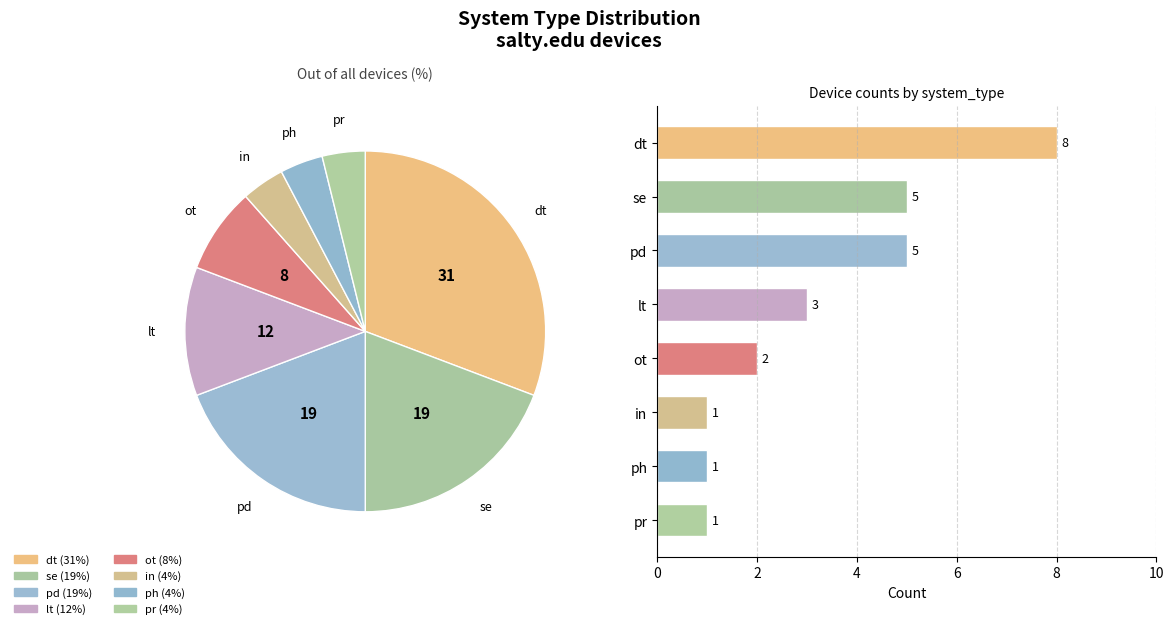

Which category has the smallest portion of the pie?

in